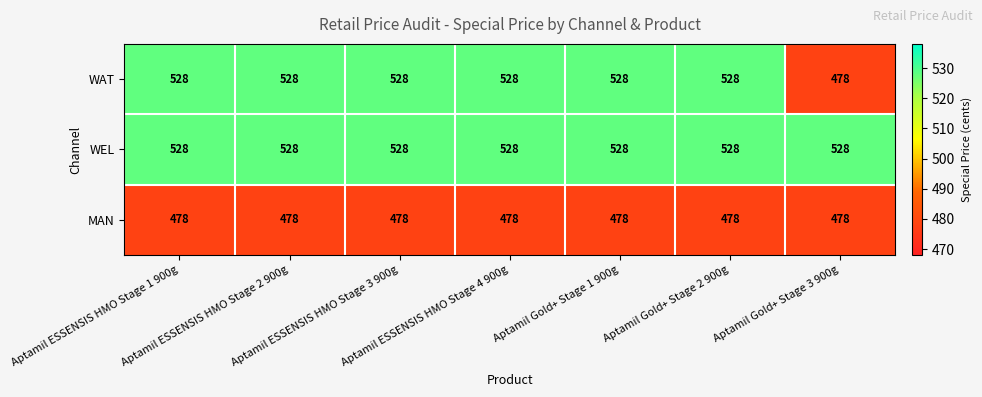

Which series has the largest total across all categories?

WEL